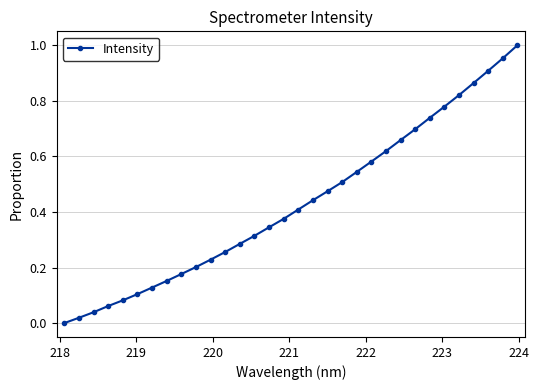

How many values exceed 0?

31